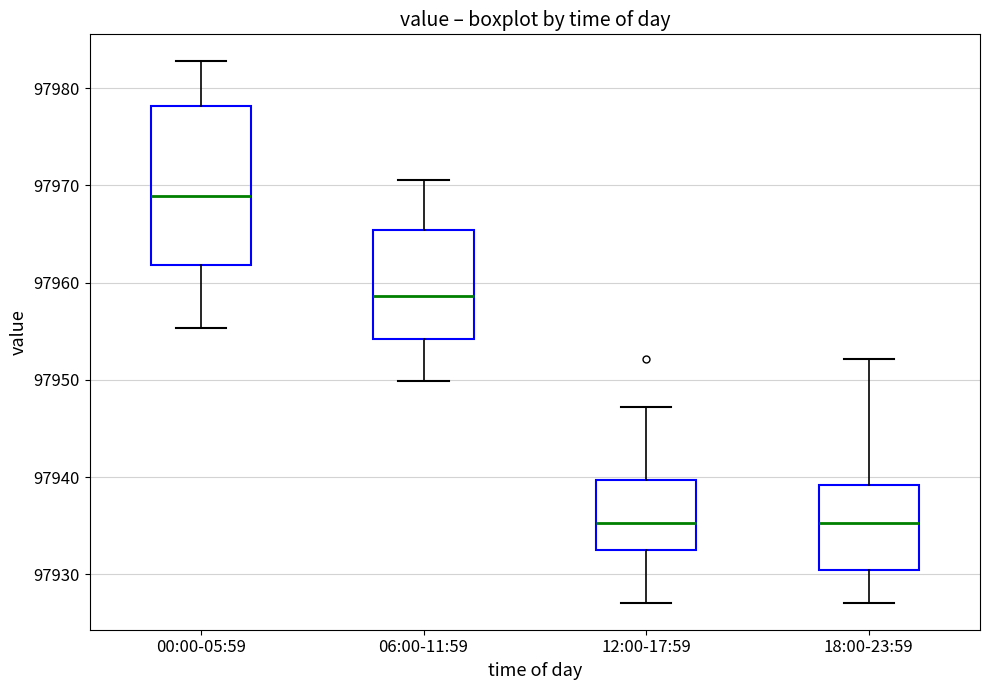

Which box has the highest median line?

00:00-05:59